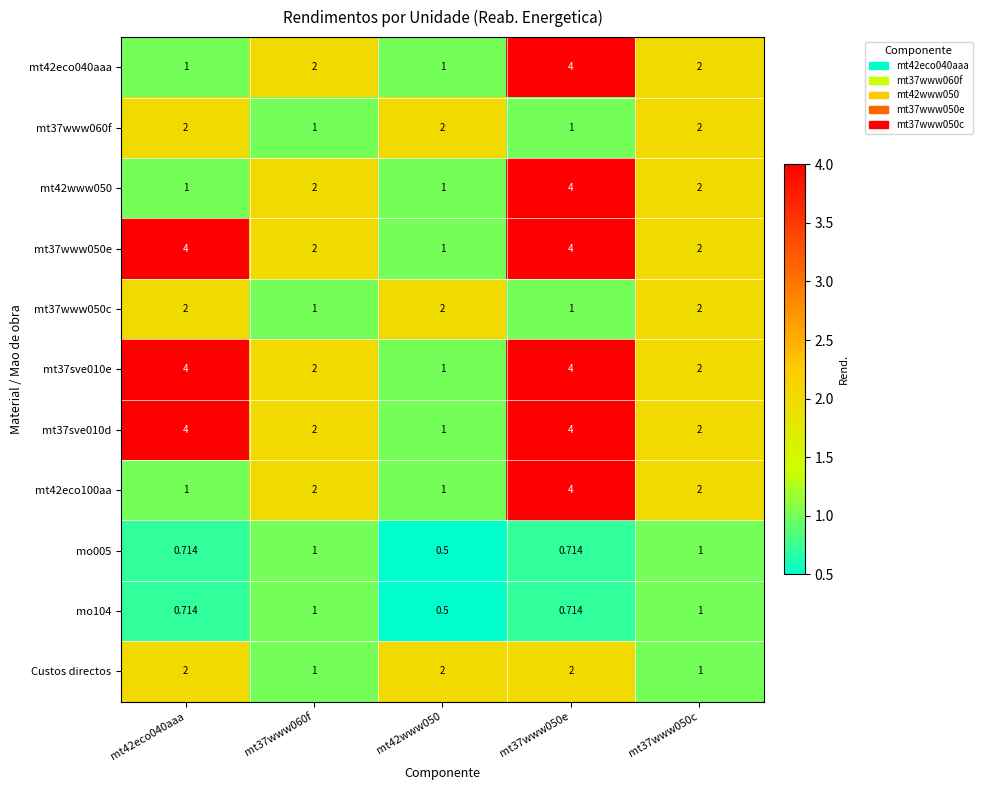

Is the value of mt42www050 at mt42eco040aaa greater than the value of mo005 at mt42eco040aaa?

Yes